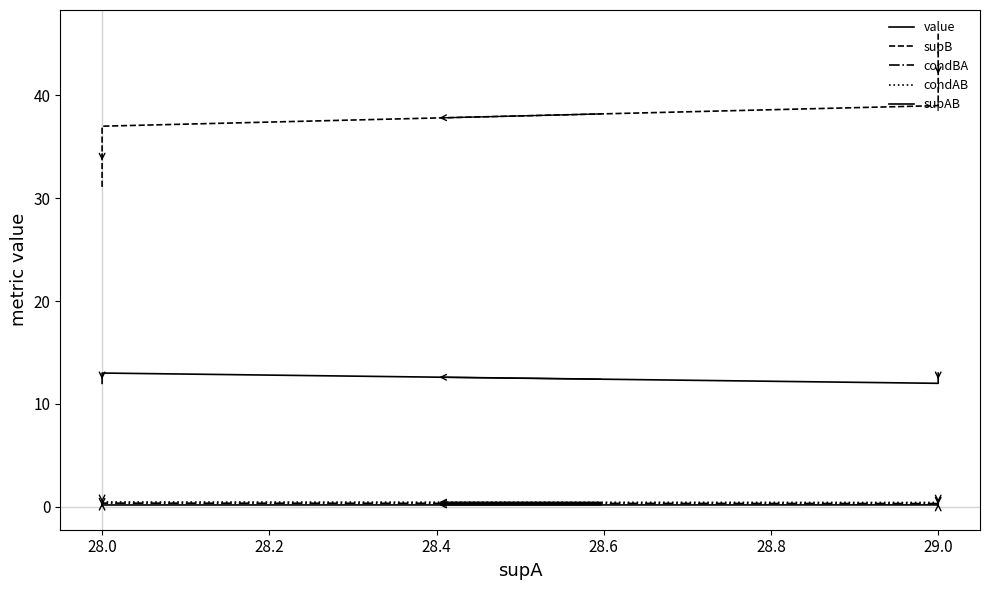

What are all the series names shown in the legend?

value, supB, condBA, condAB, supAB